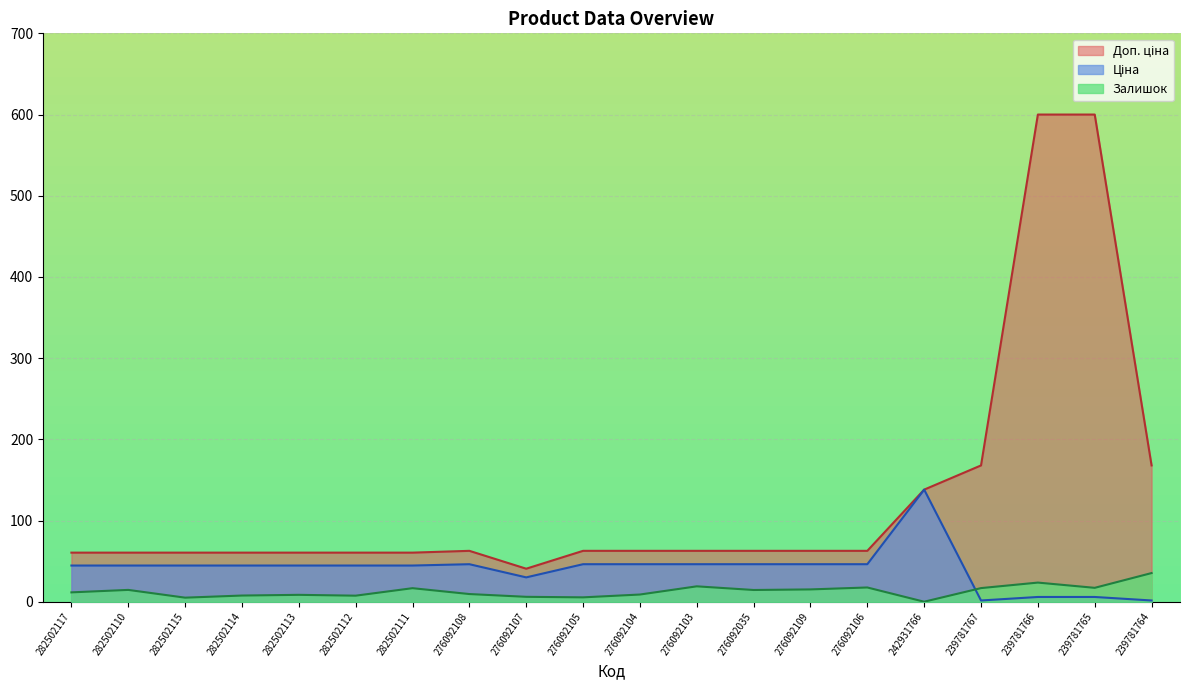

Which series ends up on top after the final intersection of Залишок and Ціна?

Залишок